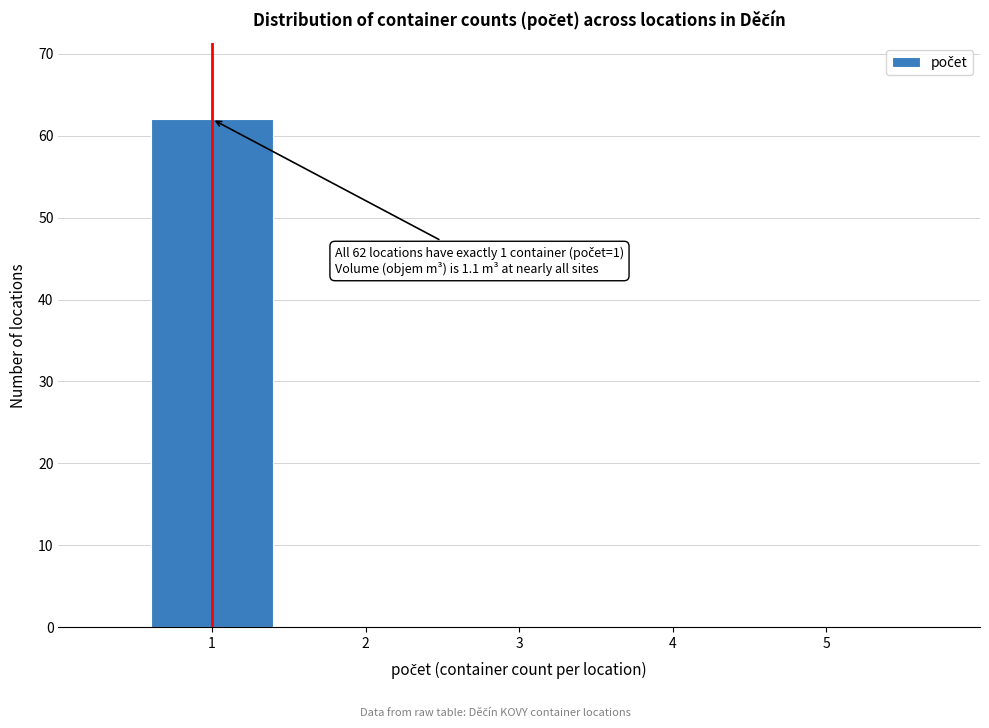

Which range on the x-axis has the tallest bar?

0.5 to 1.5